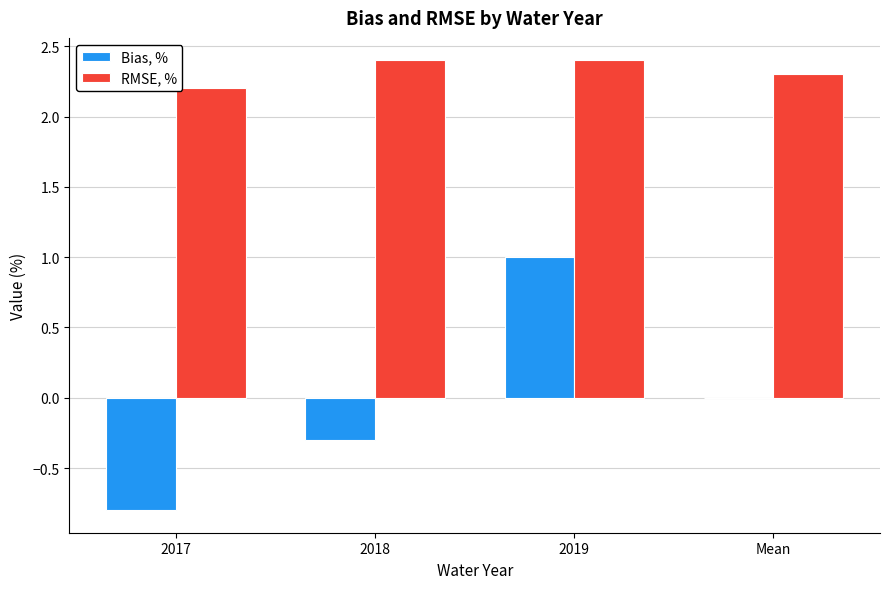

Which series has the largest total across all categories?

RMSE, %